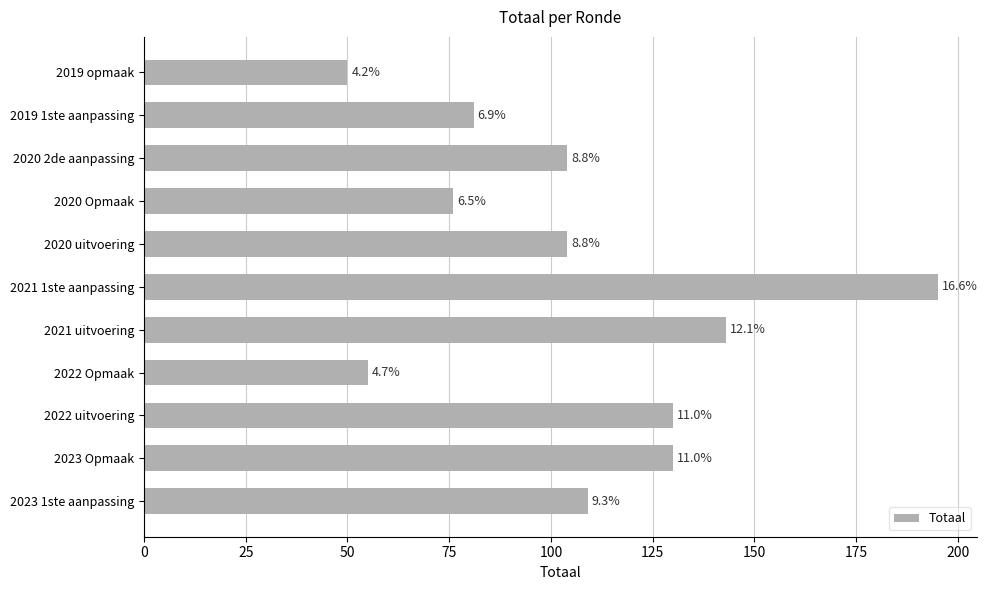

What is the smallest value displayed?

50